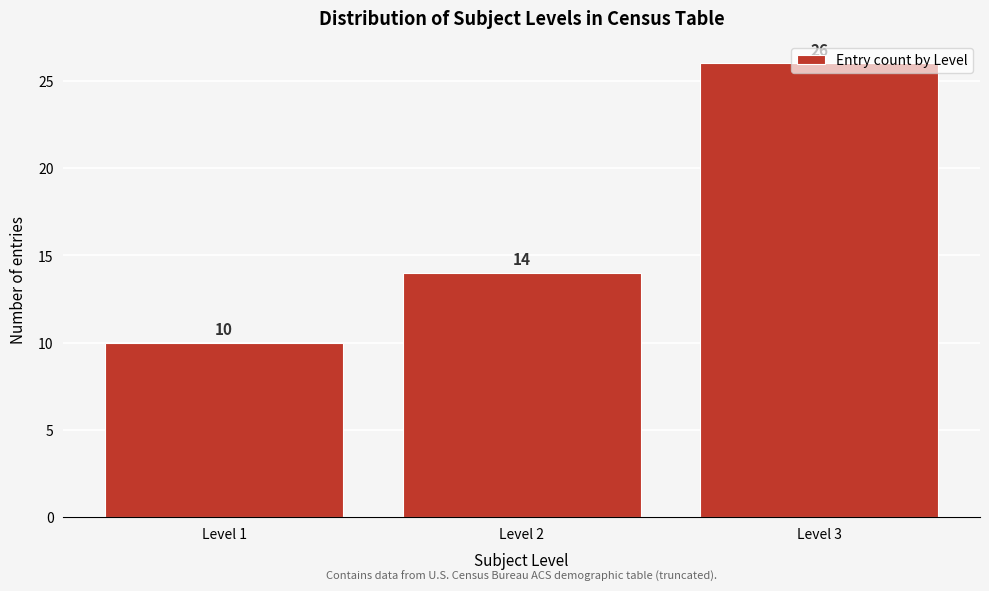

What is the minimum value shown in the chart?

10